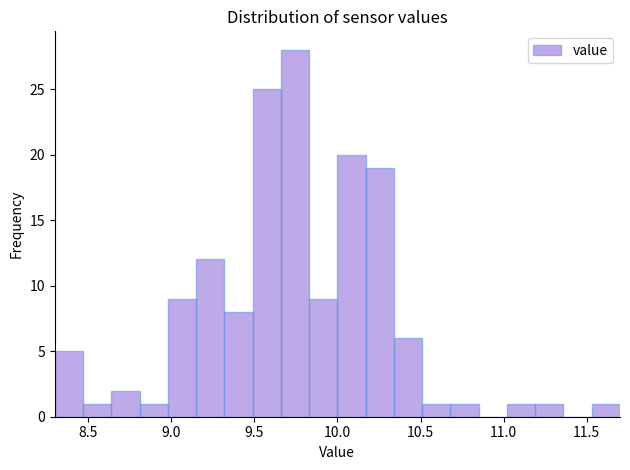

Around what value on the x-axis is the tallest bar? Give the approximate position of its centre, as read against the axis.

9.75